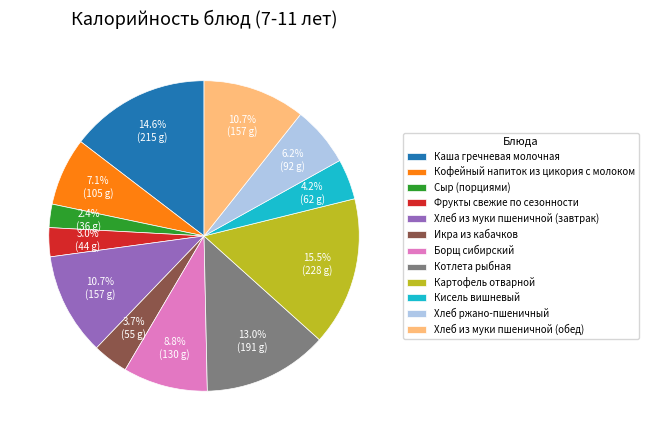

Between Котлета рыбная and Хлеб ржано-пшеничный, which is larger?

Котлета рыбная